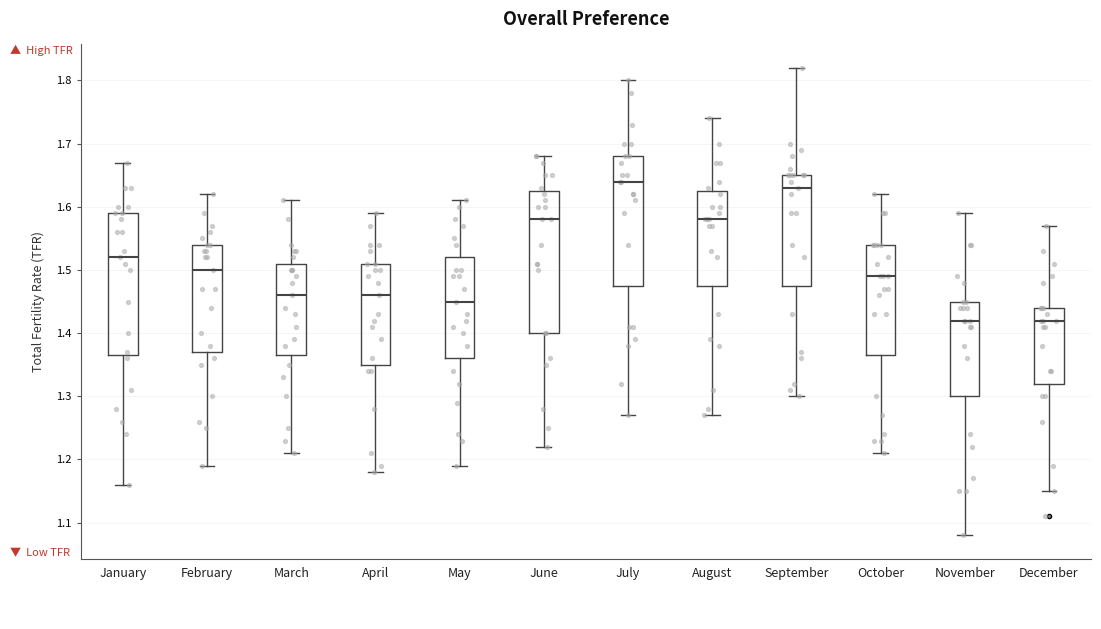

Reading left to right, transcribe this box plot: for each box, give where its median line is, the range the box spans, and where its two whiskers end, as read against the y-axis. The values are not printed on the chart, so give them approximately, as read against the axis.

January: median 1.52, box 1.37 to 1.59, whiskers 1.16 to 1.67
February: median 1.50, box 1.37 to 1.54, whiskers 1.19 to 1.62
March: median 1.46, box 1.37 to 1.51, whiskers 1.21 to 1.61
April: median 1.46, box 1.35 to 1.51, whiskers 1.18 to 1.59
May: median 1.45, box 1.36 to 1.52, whiskers 1.19 to 1.61
June: median 1.58, box 1.40 to 1.63, whiskers 1.22 to 1.68
July: median 1.64, box 1.48 to 1.68, whiskers 1.27 to 1.80
August: median 1.58, box 1.48 to 1.63, whiskers 1.27 to 1.74
September: median 1.63, box 1.48 to 1.65, whiskers 1.30 to 1.82
October: median 1.49, box 1.37 to 1.54, whiskers 1.21 to 1.62
November: median 1.42, box 1.30 to 1.45, whiskers 1.08 to 1.59
December: median 1.42, box 1.32 to 1.44, whiskers 1.15 to 1.57